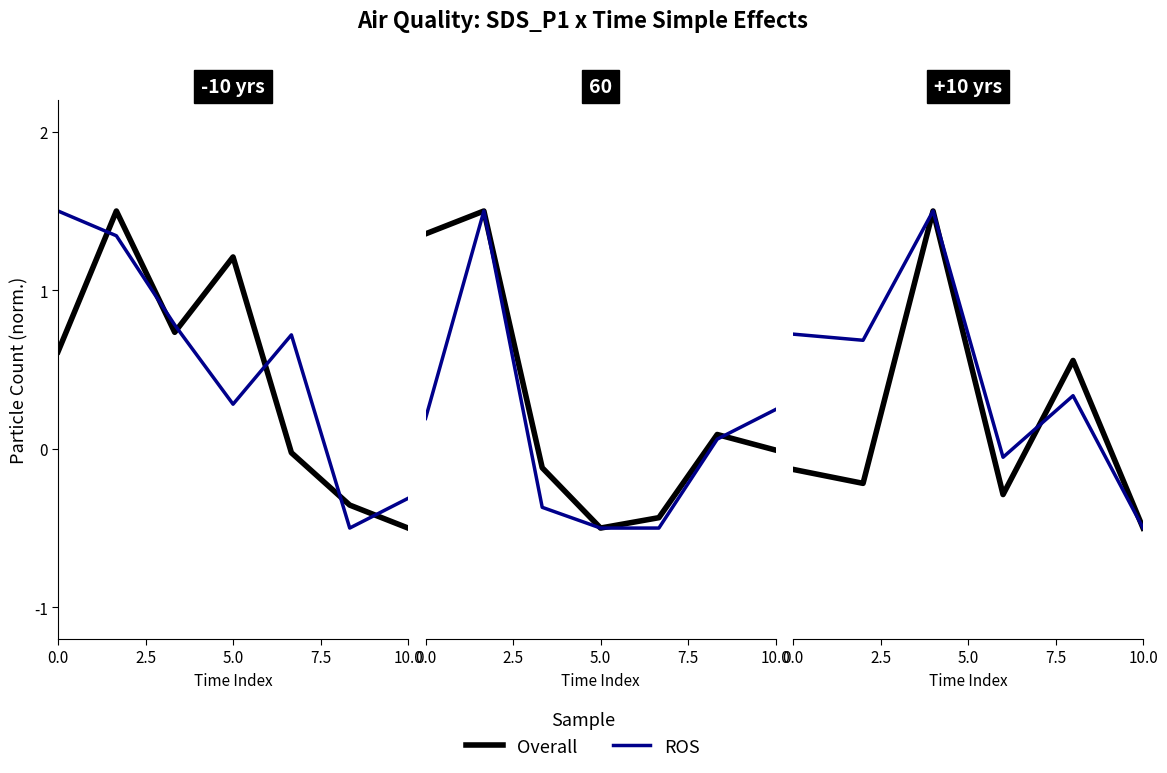

What is the sum of the ROS values at 5 and 2.5?

0.2